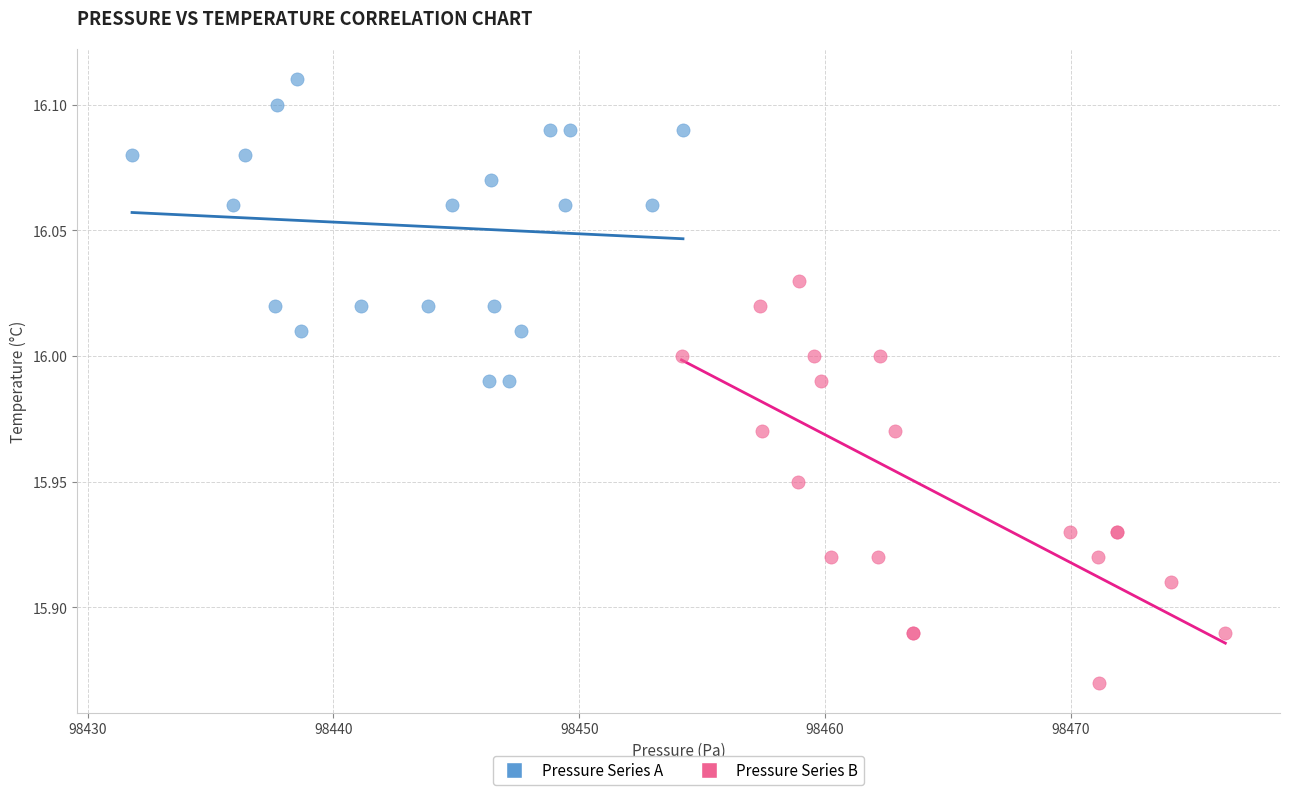

Which series contains the lowest Y value?

Pressure Series B